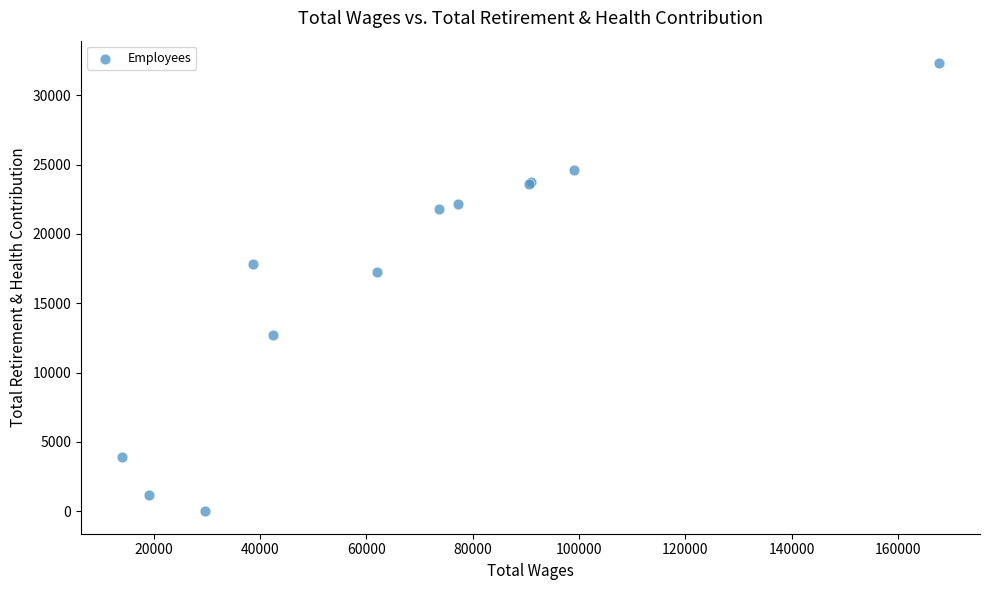

What Y value in the scatter plot is closest to 16163?

17287